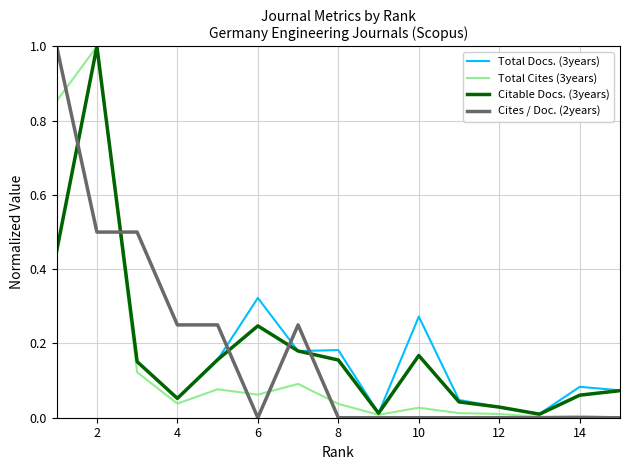

What is the maximum value shown in the chart?

1.0